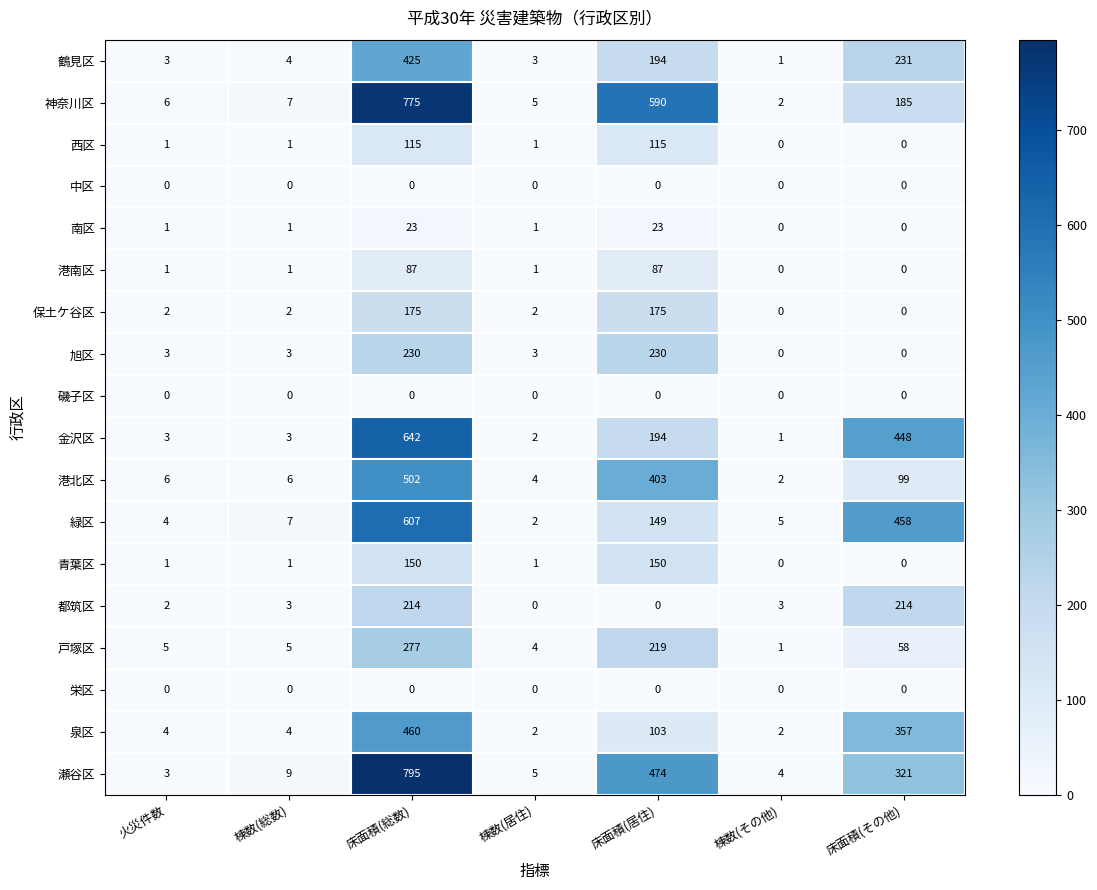

At how many categories does at least one series exceed 87?

3